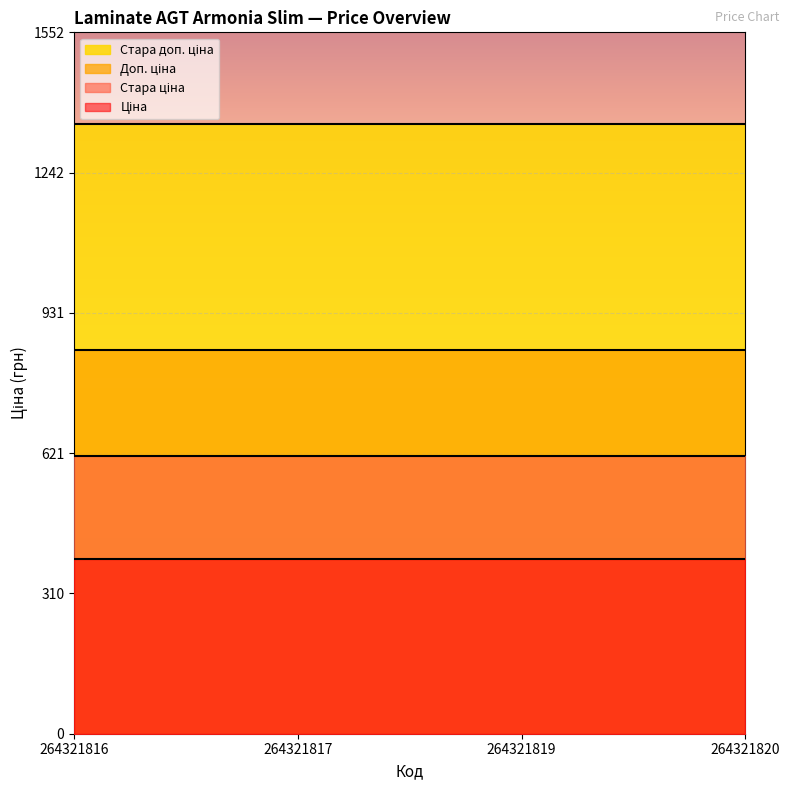

What is the minimum value shown in the chart?

386.9